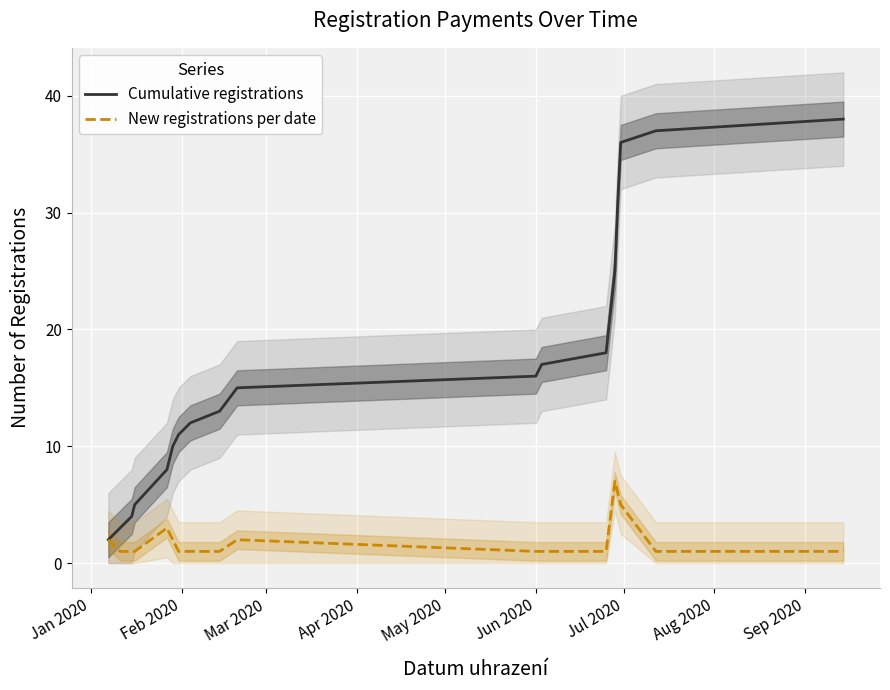

How many lines are shown in the chart?

2